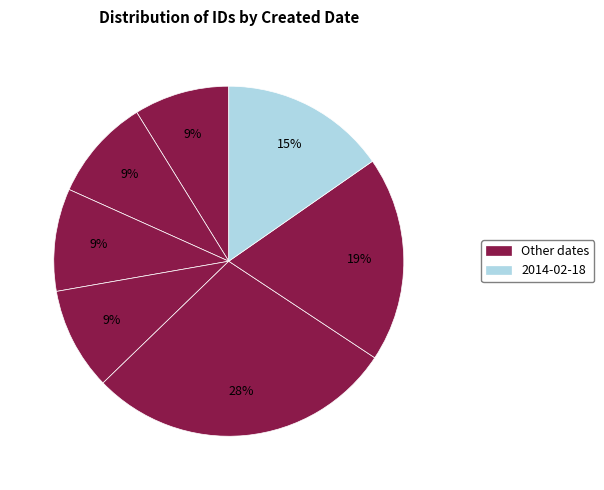

How many segments does this pie chart have?

7